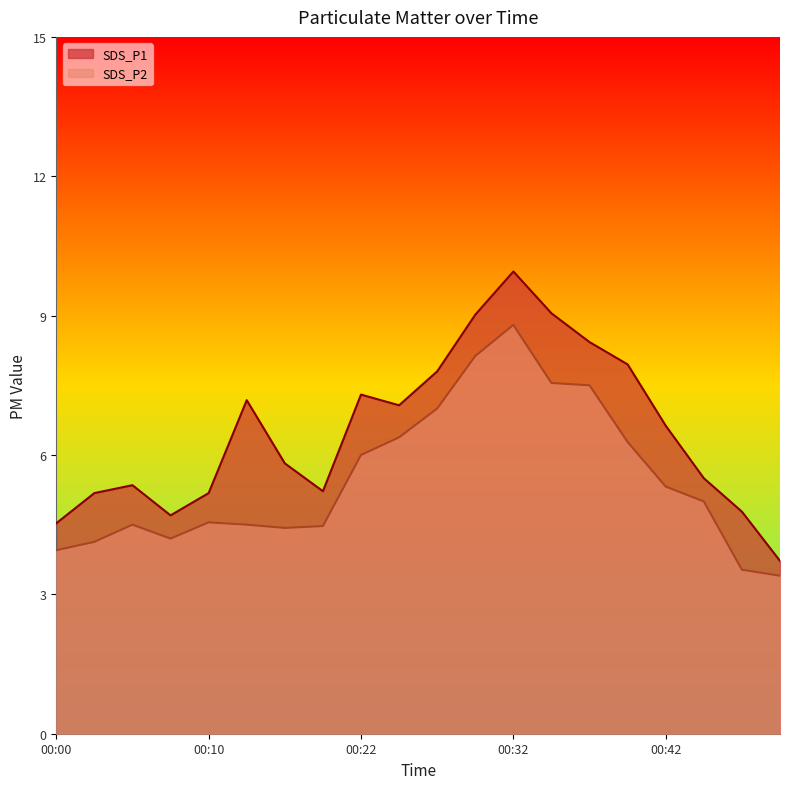

Rank the categories by SDS_P1 value from lowest to highest.

00:52, 00:00, 00:07, 00:50, 00:02, 00:10, 00:17, 00:05, 00:45, 00:15, 00:42, 00:25, 00:12, 00:22, 00:27, 00:40, 00:37, 00:30, 00:35, 00:32